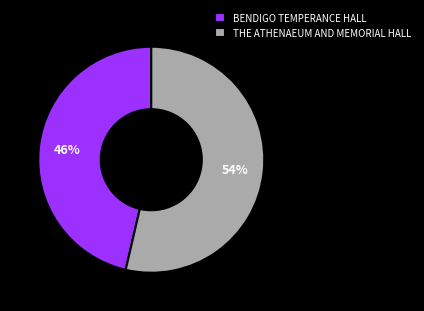

To the nearest percent, what portion does BENDIGO TEMPERANCE HALL represent?

46%